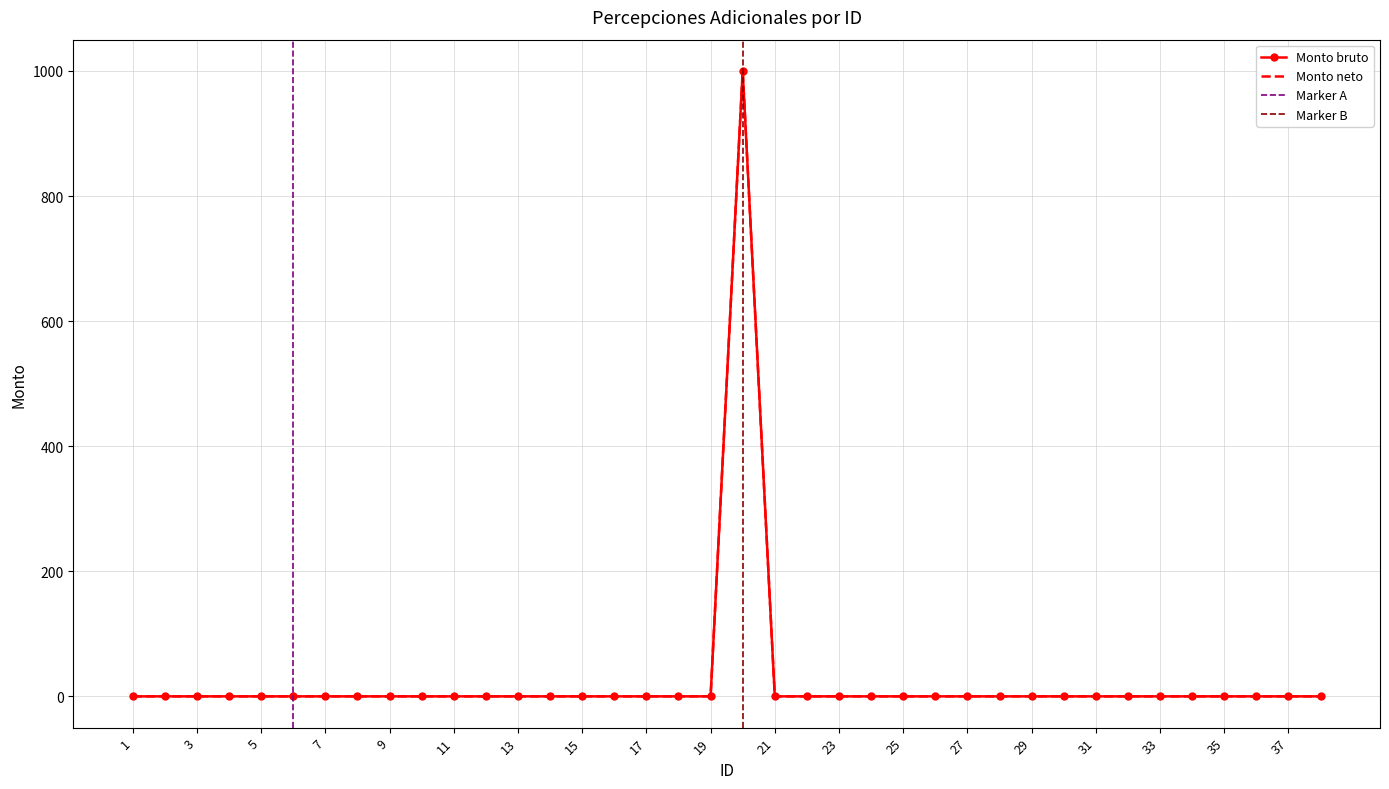

Rank the series at 33 from lowest to highest value.

Monto bruto, Monto neto